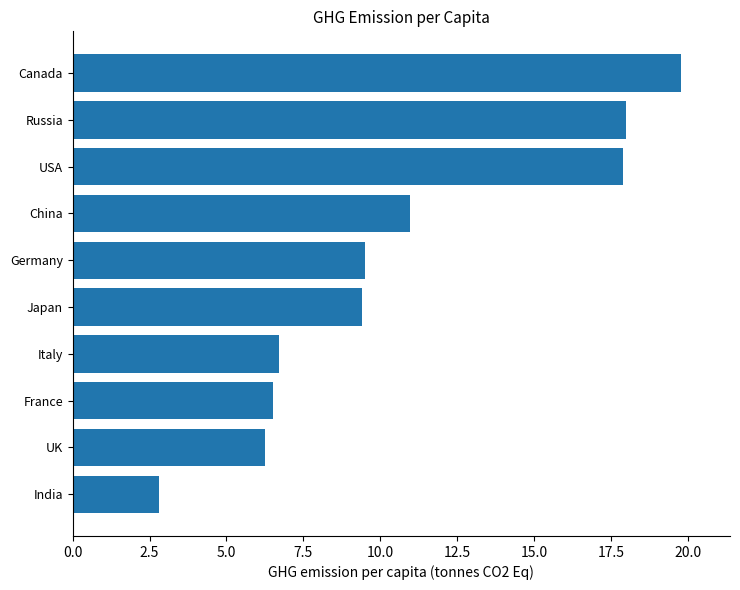

Are the bars grouped side by side (vs. stacked)?

No